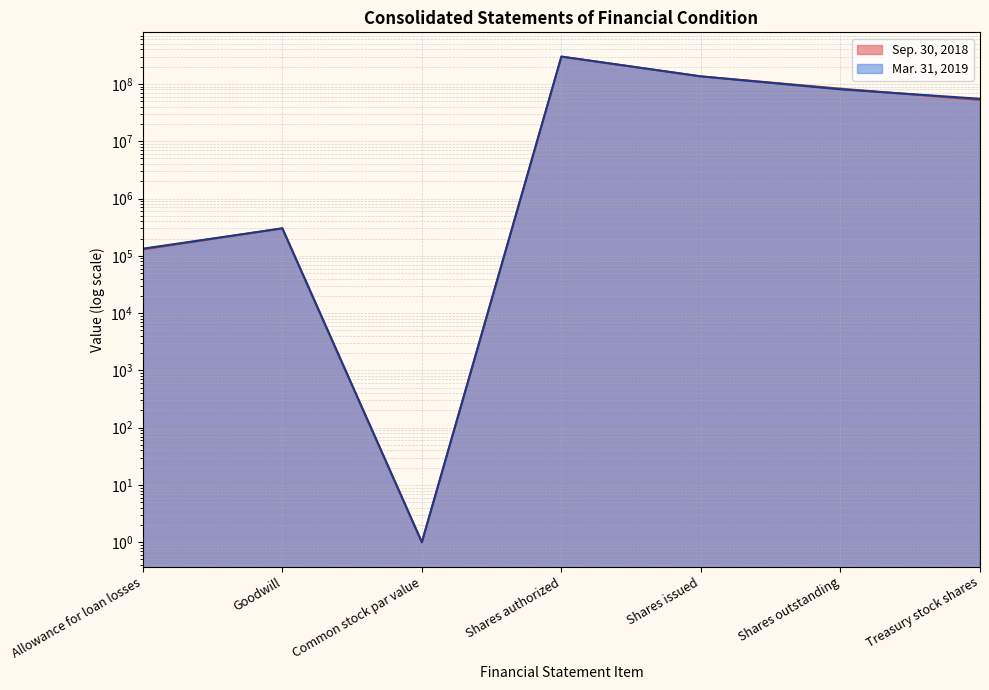

At which category does Mar. 31, 2019 reach its first local peak?

Goodwill